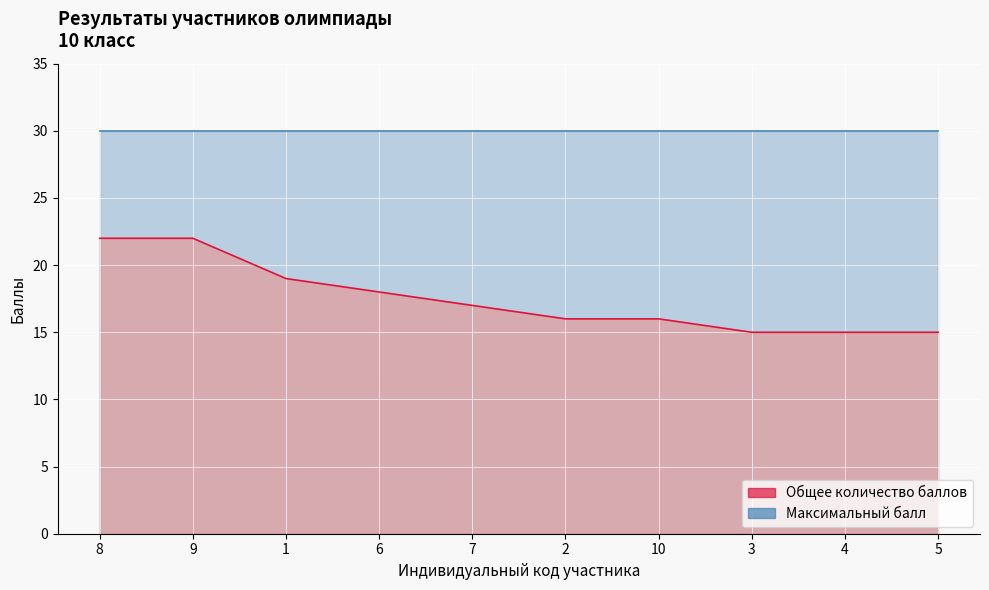

What is the difference between the second highest and minimum values?

7